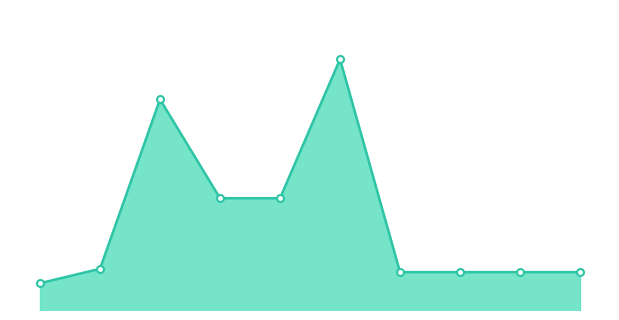

How many lines are shown in the chart?

1